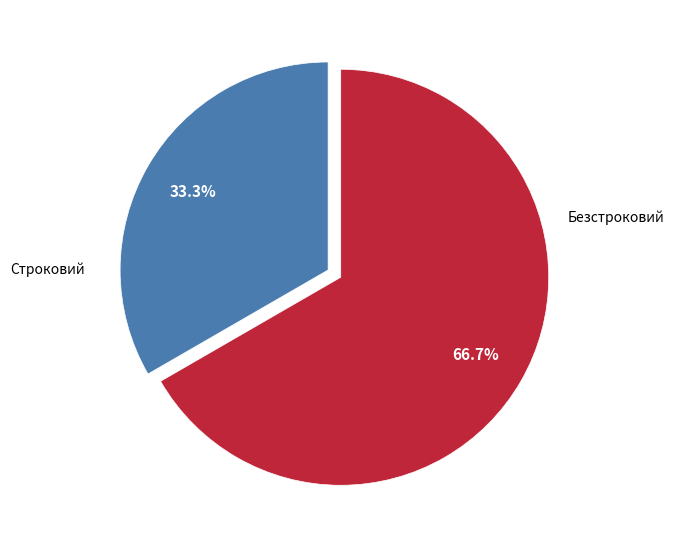

What percentage is the Строковий slice, to the nearest percent?

33%